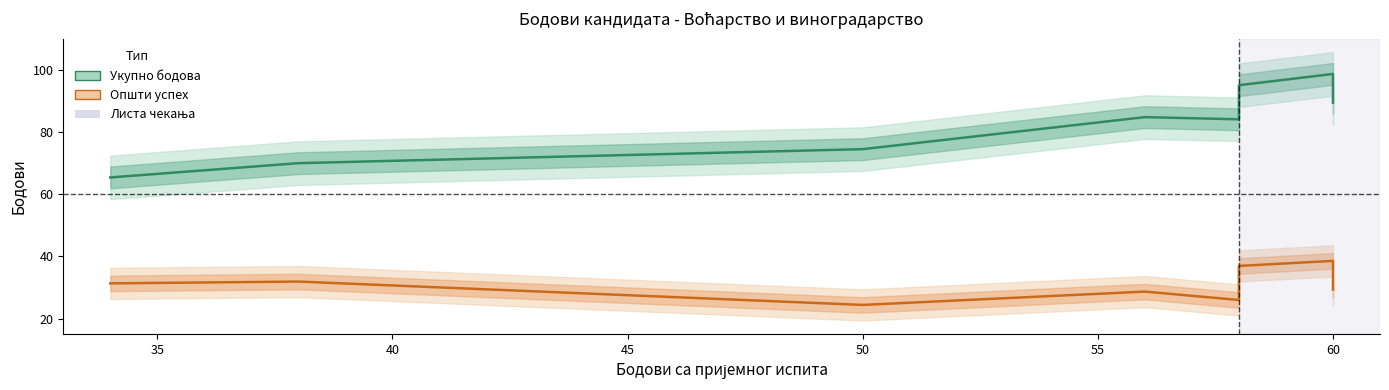

The value of Укупно бодова at 60 is 42.3. True or false?

False